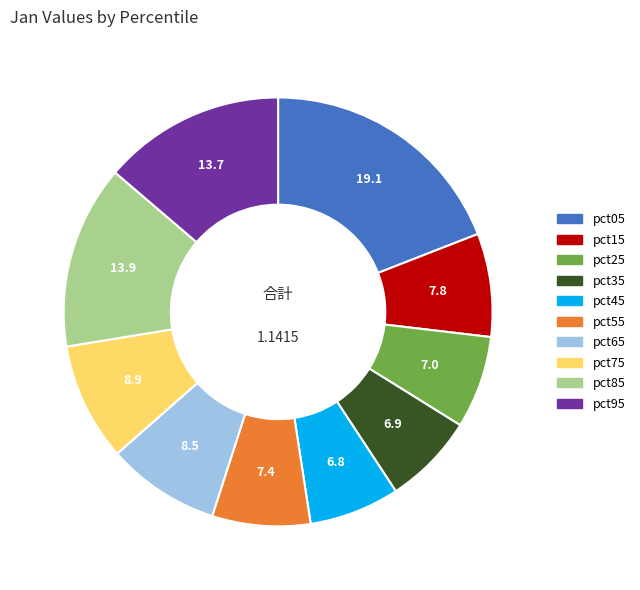

Do pct65 and pct85 together represent more than half of the pie?

No